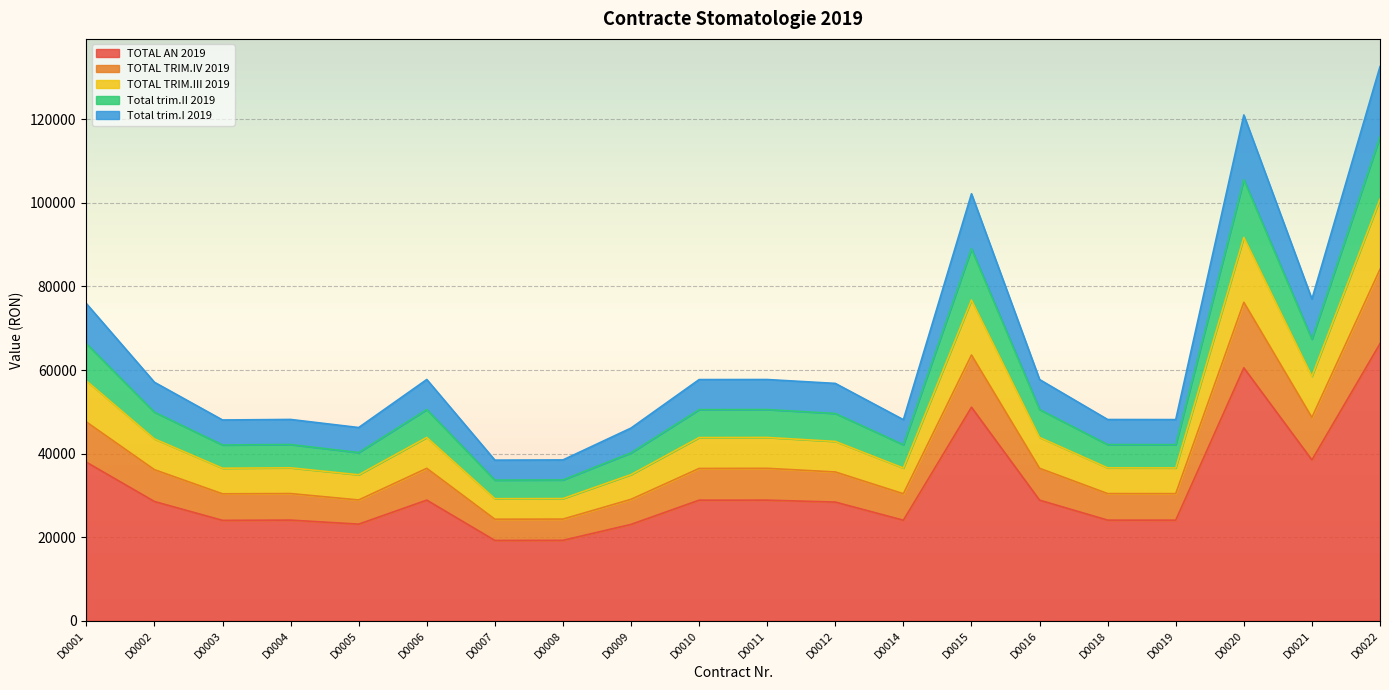

At which label does TOTAL AN 2019 first exceed 28536?

D0001